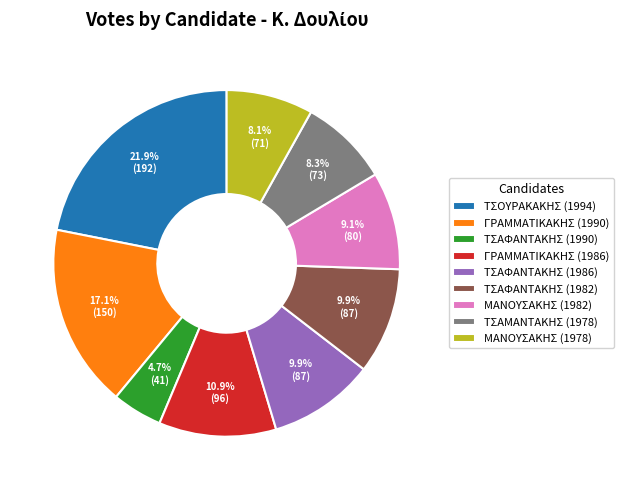

Is there a majority slice in this chart?

No